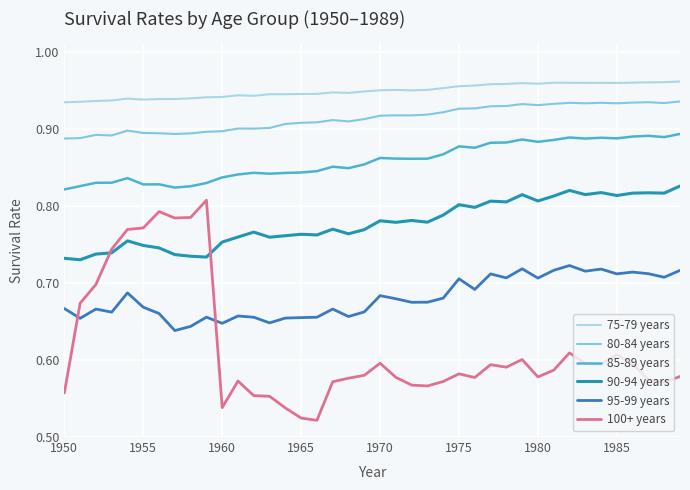

Which series has the largest range (max minus min)?

100+ years